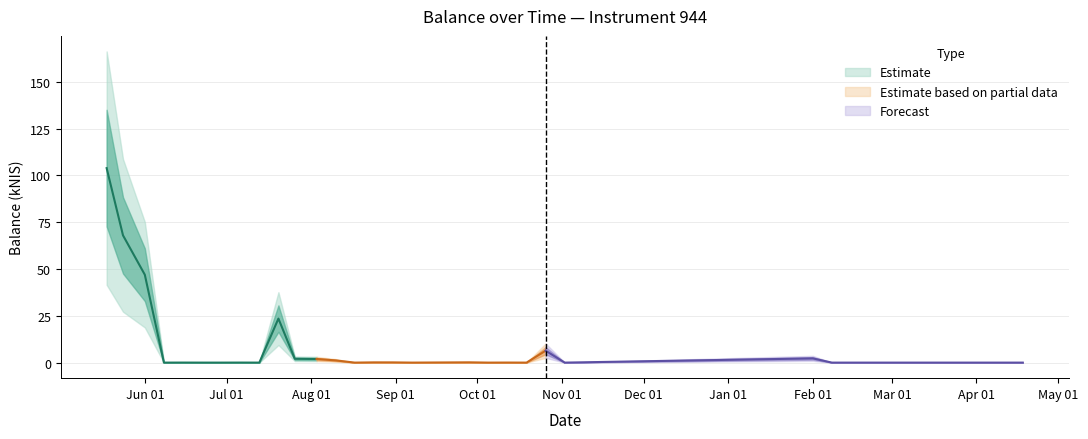

Which category has the lowest value in the balance_kNIS series?

2023-06-08